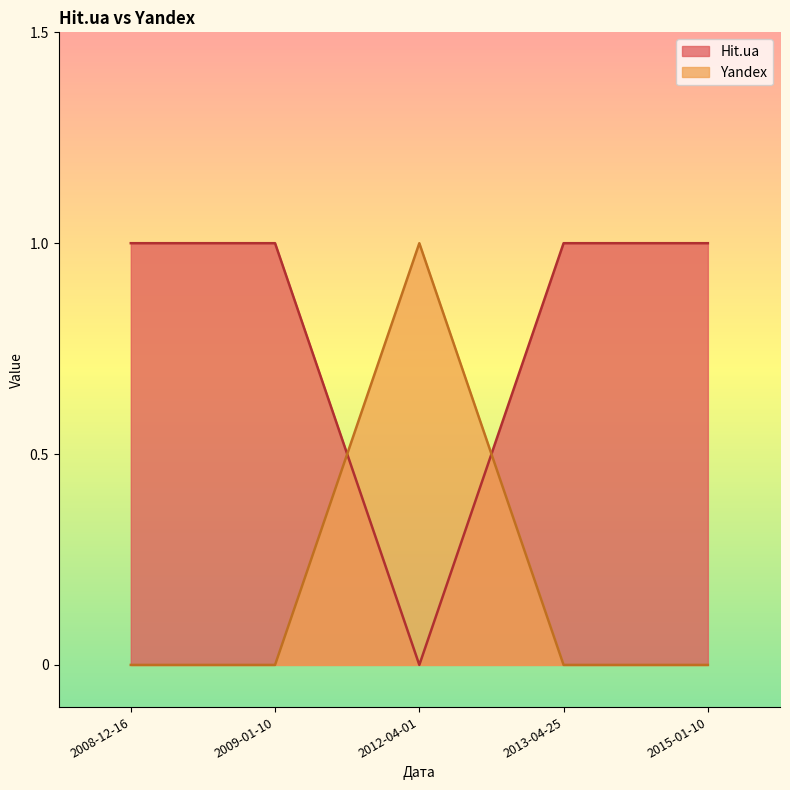

What is the total value across all series at 2015-01-10?

1